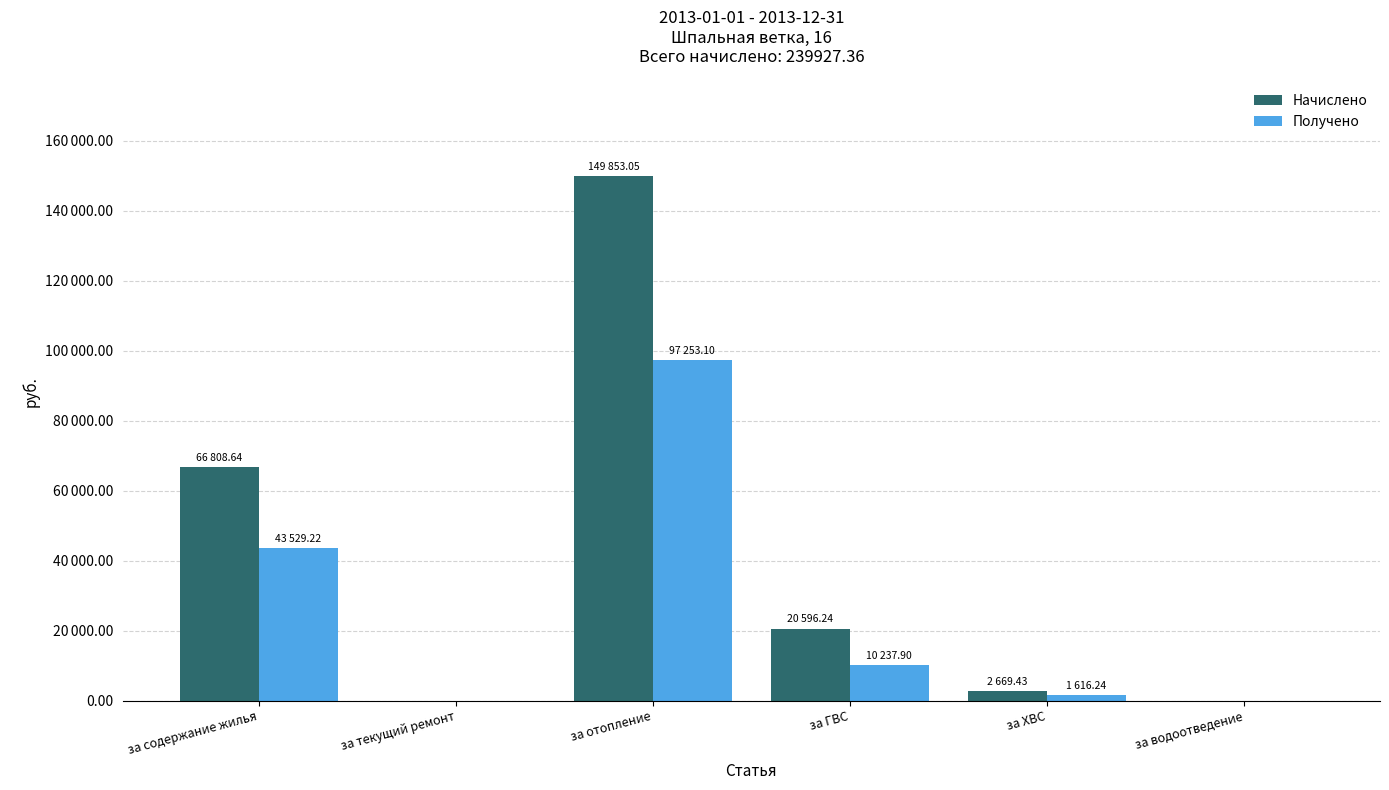

What is the sum of all Получено values?

152636.5